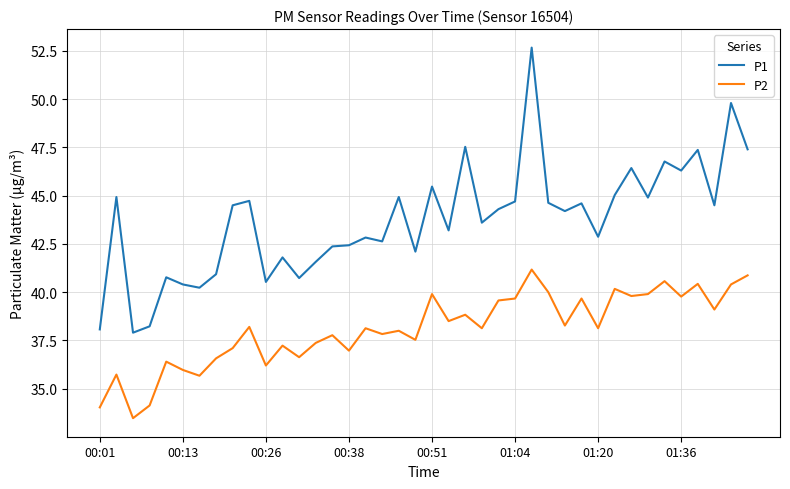

List the series in order of their peak value, lowest first.

P2, P1